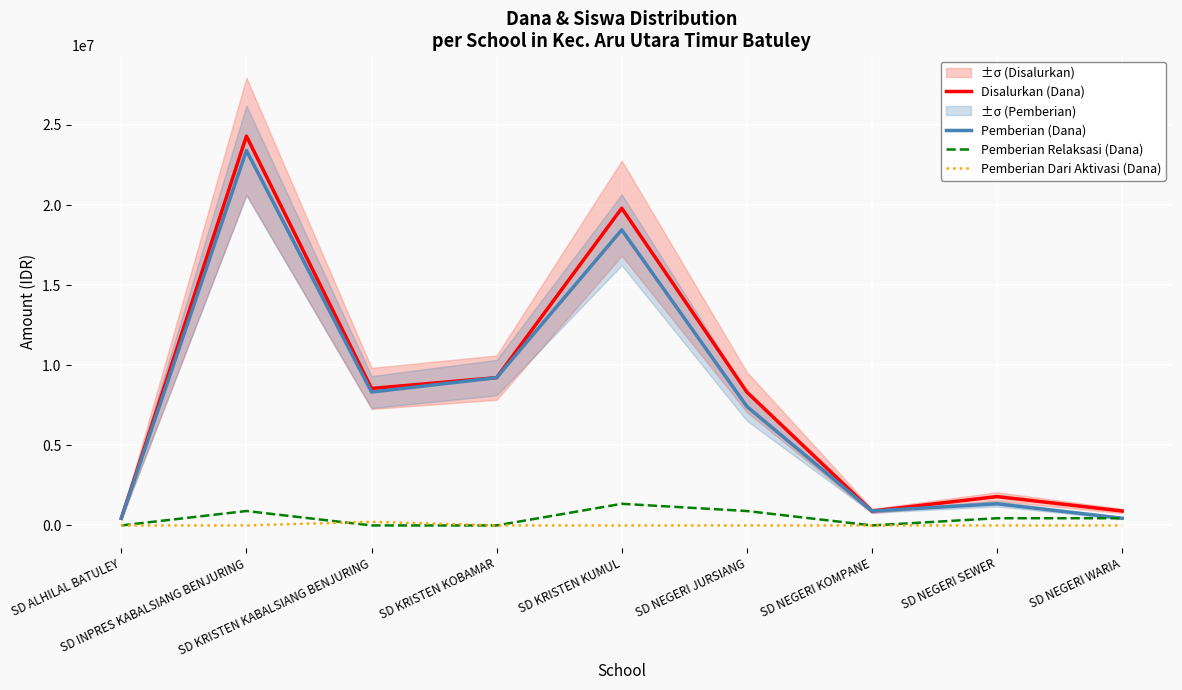

At how many categories does at least one series exceed 20714484?

1